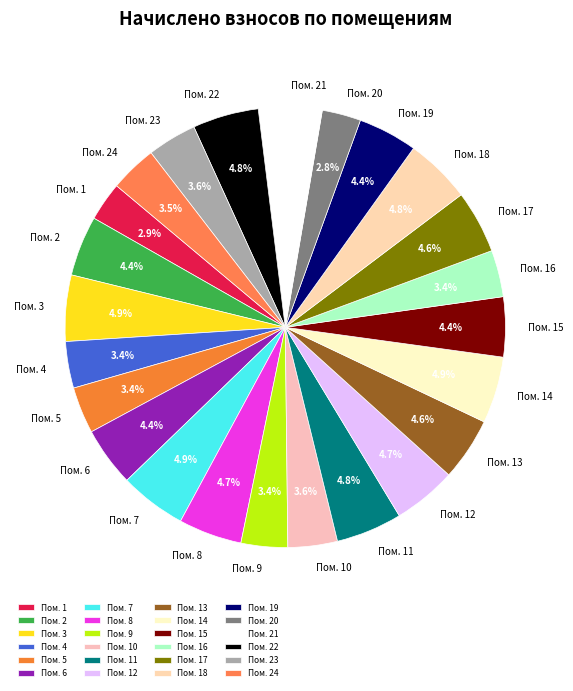

Between Пом. 15 and Пом. 10, which is larger?

Пом. 15